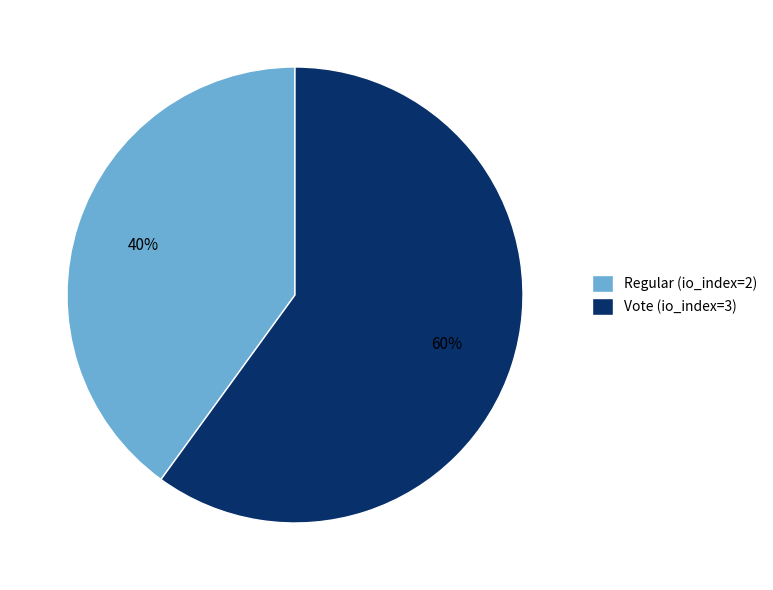

To the nearest percent, what is the average slice percentage?

50%